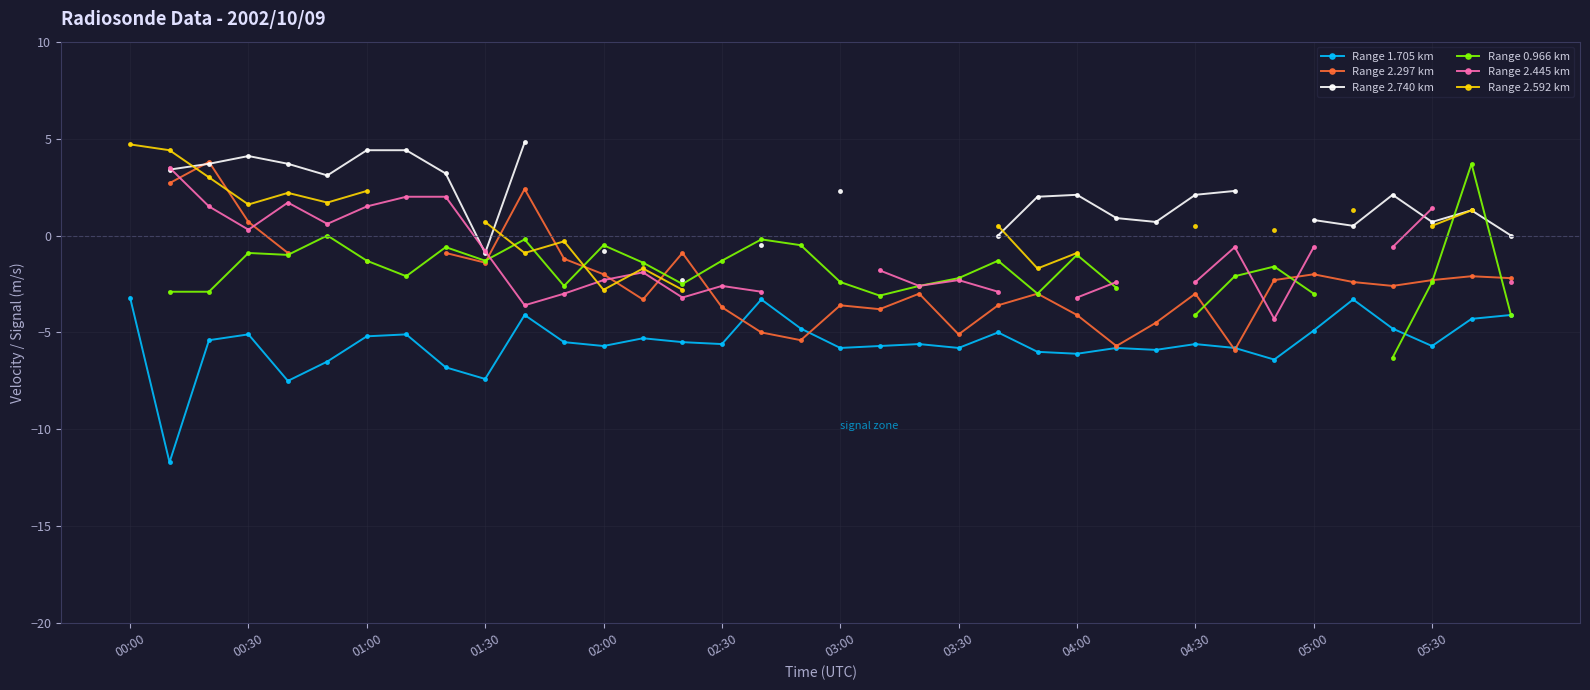

How many lines are shown in the chart?

6